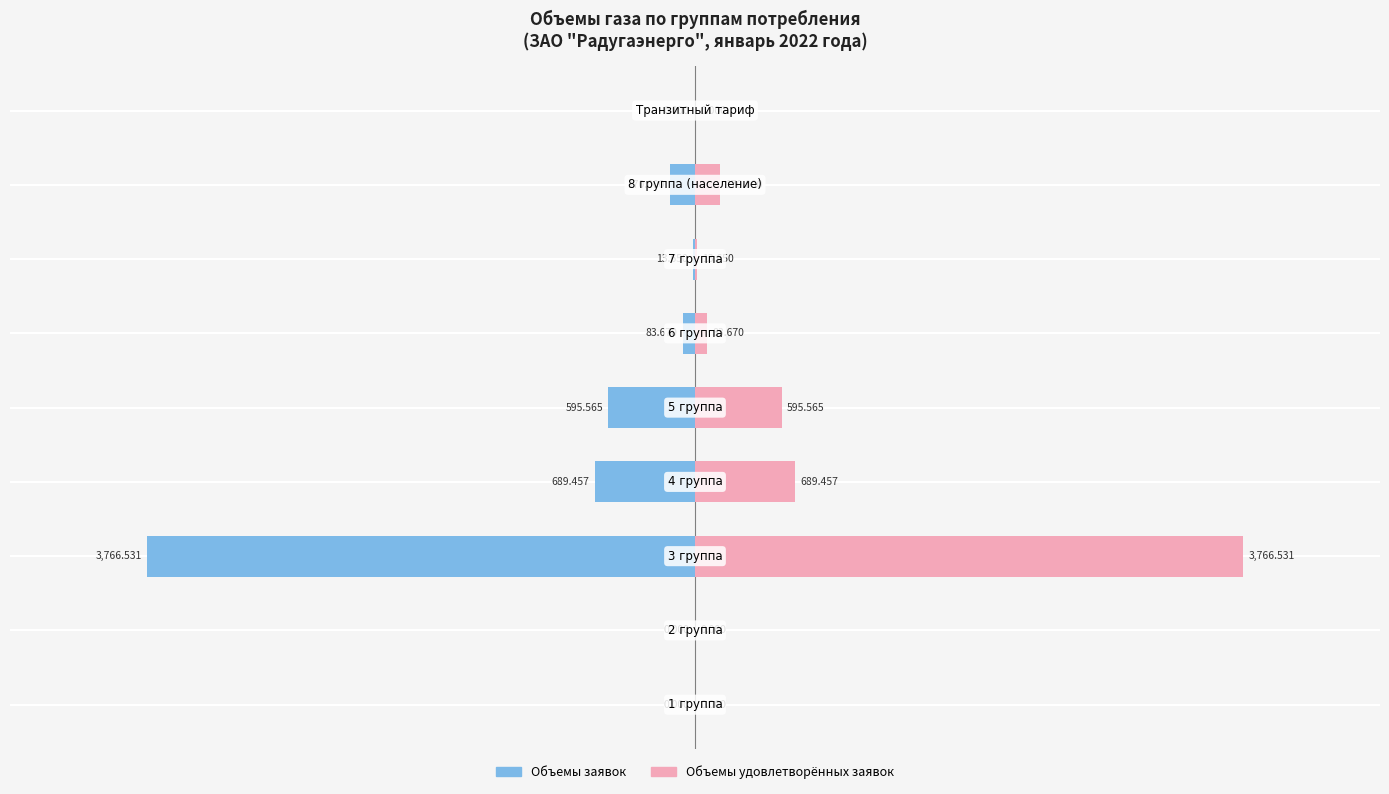

What value does the Объемы заявок (удовлетворённые) series have at −2000?

3766.5